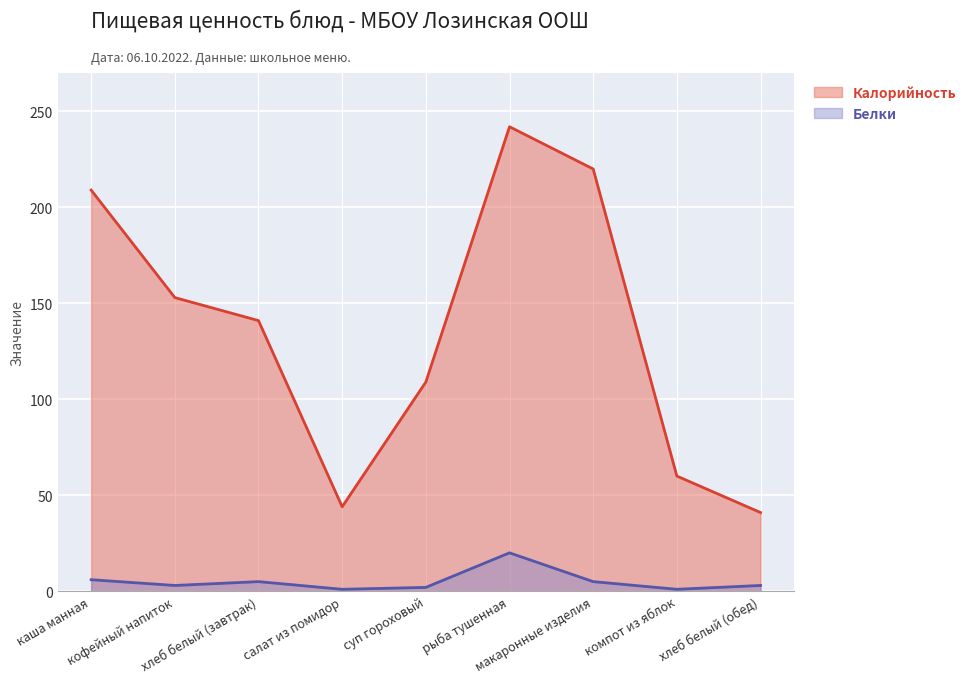

True or false: Белки and Калорийность cross at least once.

False